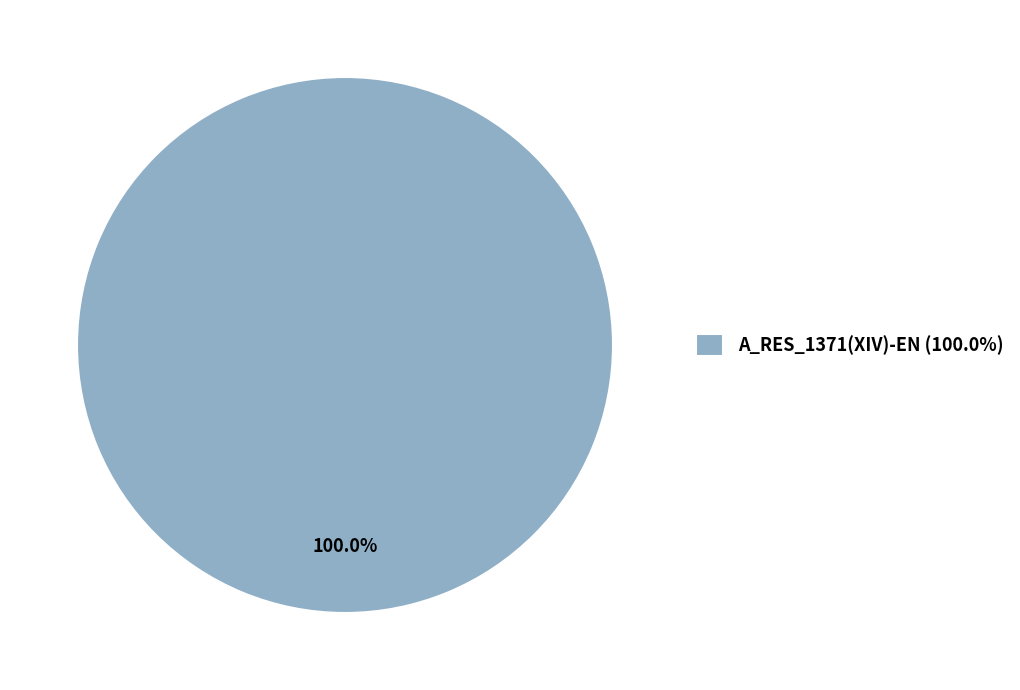

How many segments does this pie chart have?

1